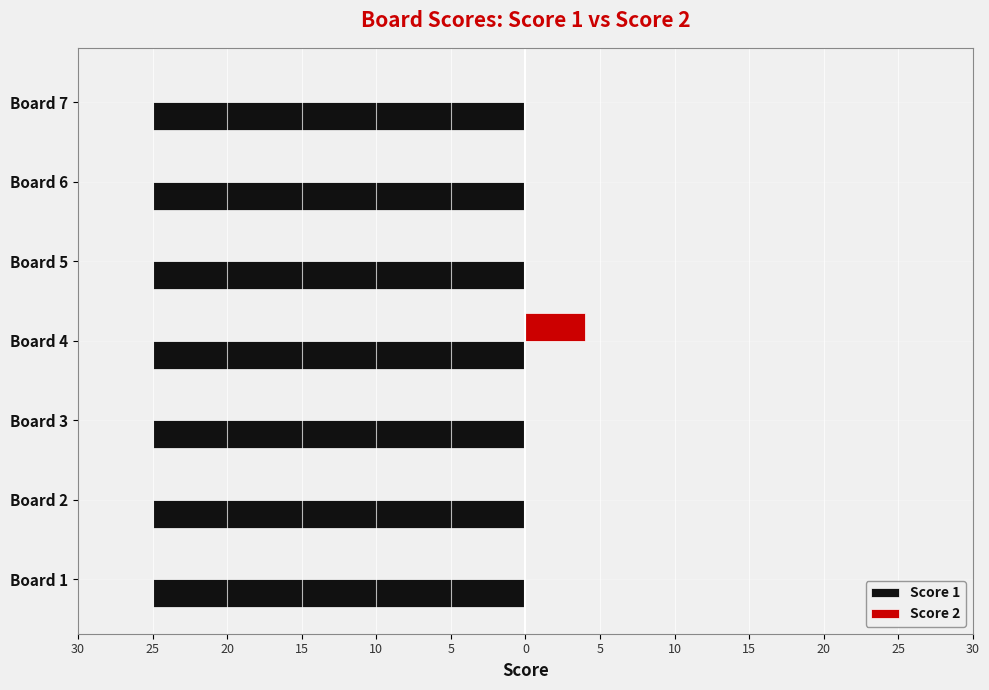

What are all the series names shown in the legend?

Score 1, Score 2